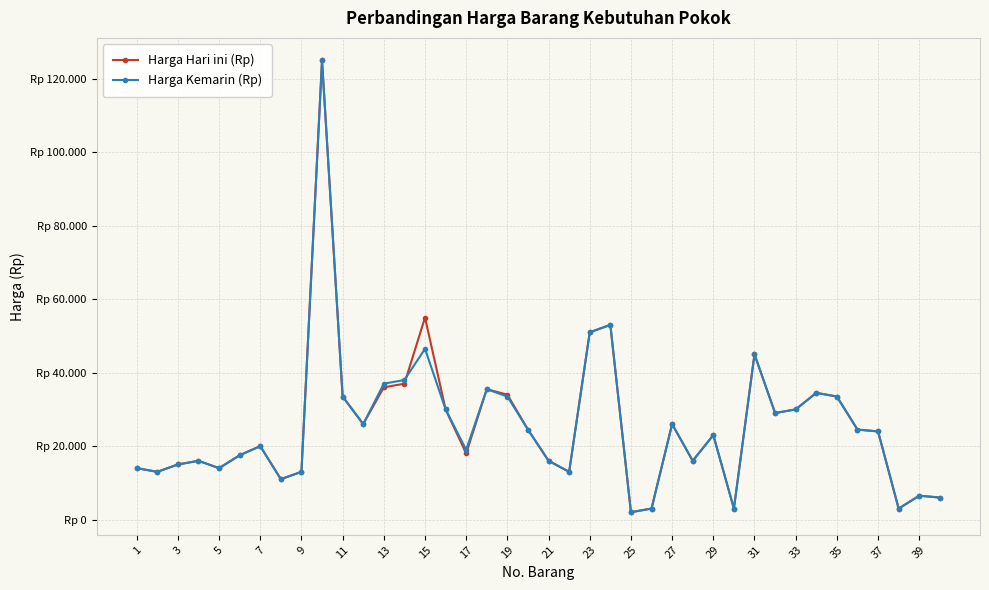

What are all the series names shown in the legend?

Harga Hari ini (Rp), Harga Kemarin (Rp)